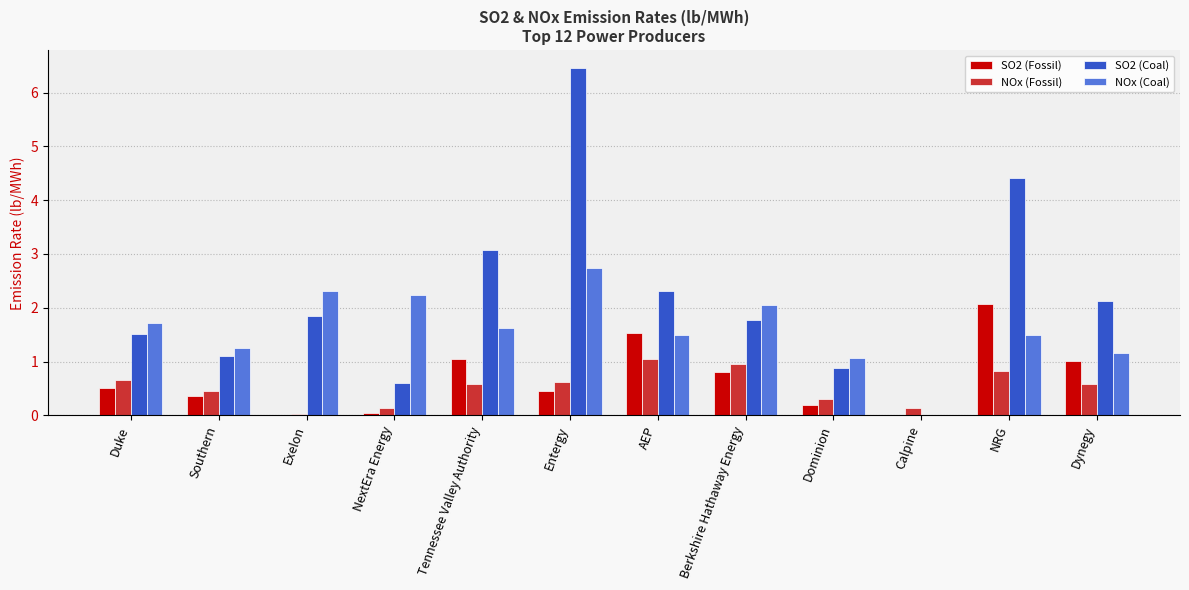

At which category is the sum across all series the highest?

Entergy